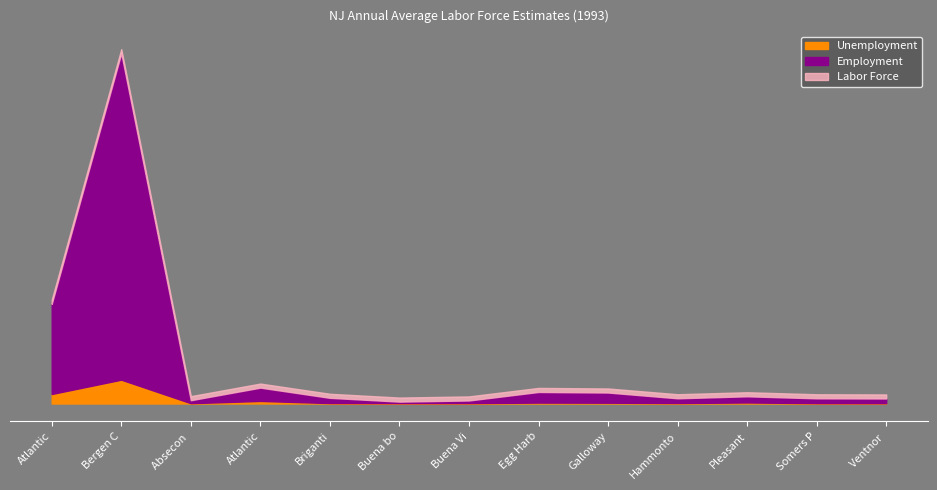

What is the label of the 9th point from the right?

Briganti